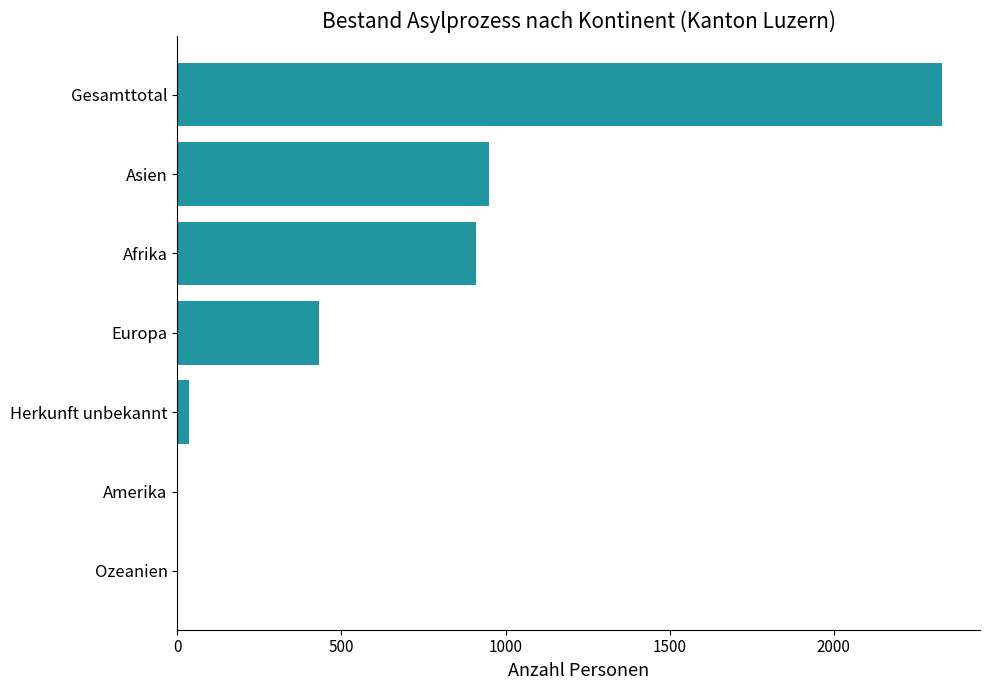

Which label corresponds to the largest value in the chart?

Gesamttotal